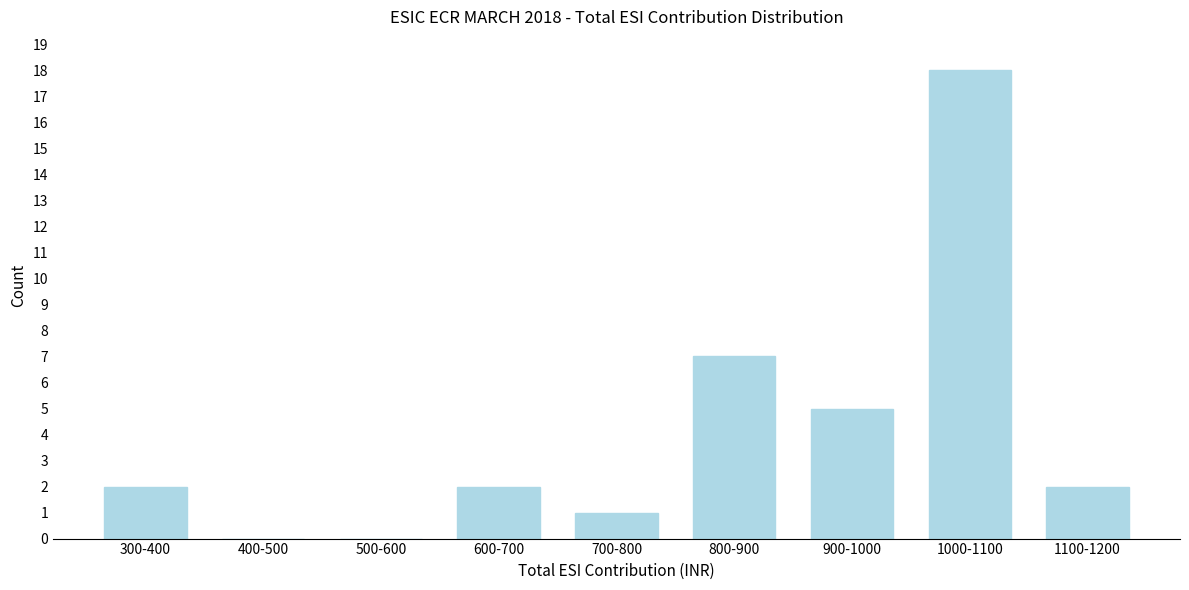

Reading left to right, transcribe all the data shown in this chart.

300-400=2	400-500=0	500-600=0	600-700=2	700-800=1	800-900=7	900-1000=5	1000-1100=18	1100-1200=2